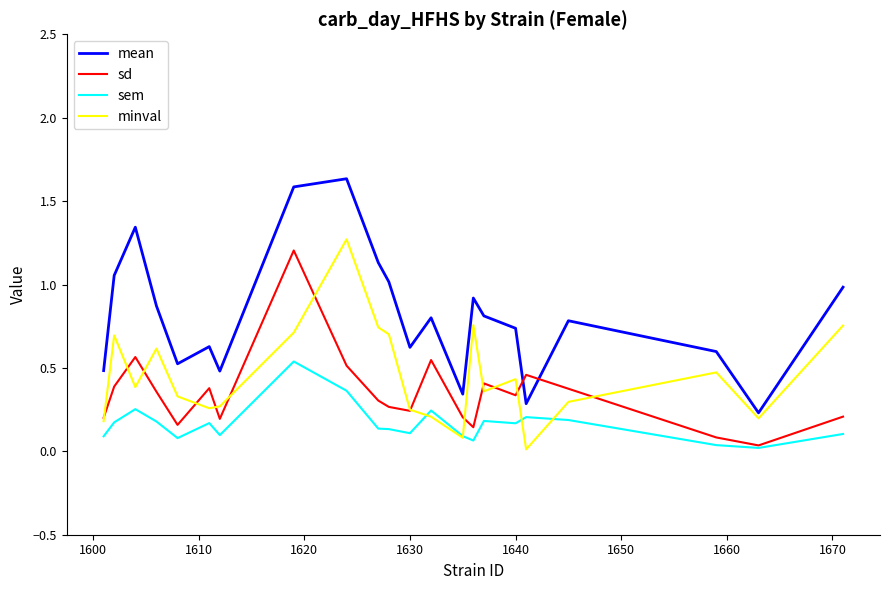

Which series has the largest total across all categories?

mean